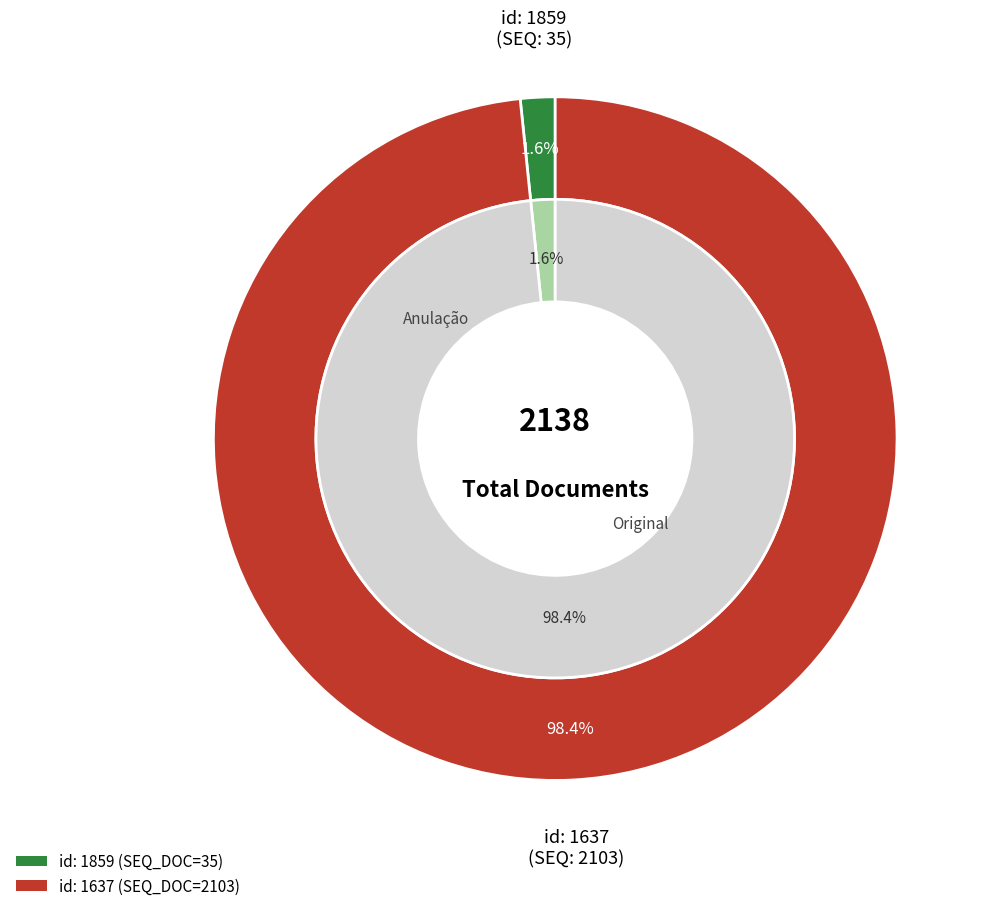

Is 1859 the majority of the pie?

No